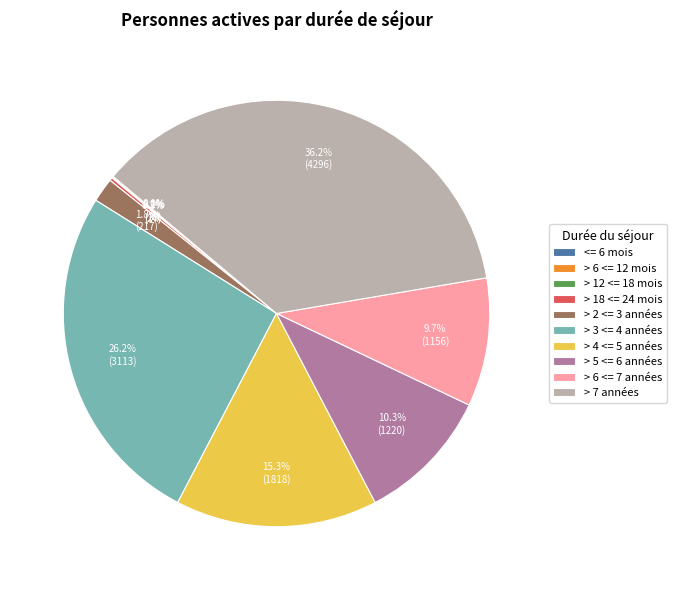

What is the largest slice in the pie chart?

> 7 années